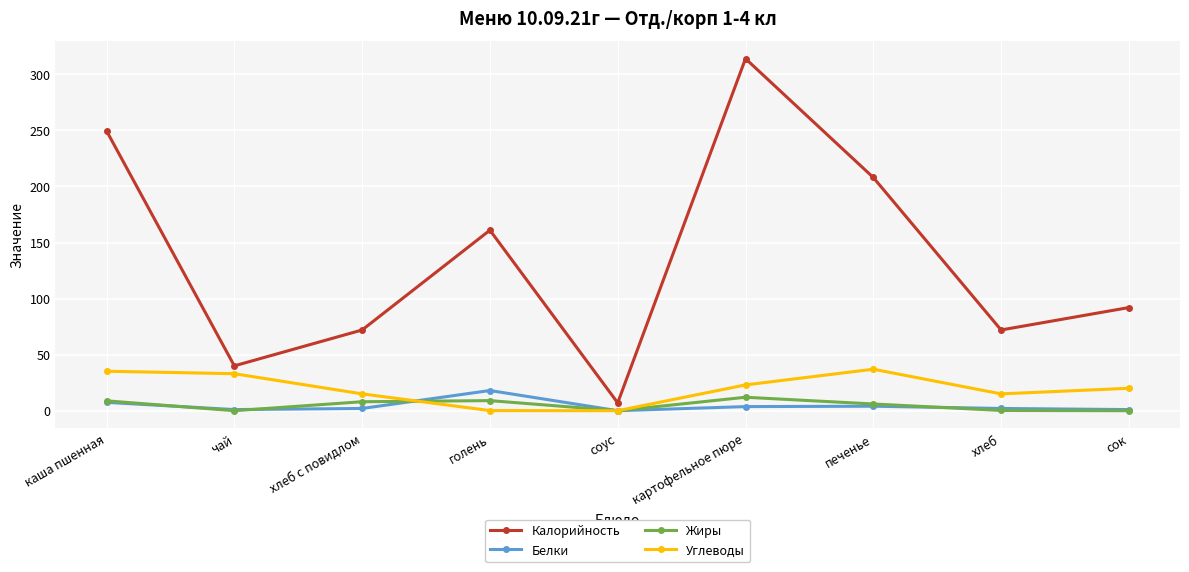

How many distinct data groups are displayed?

4